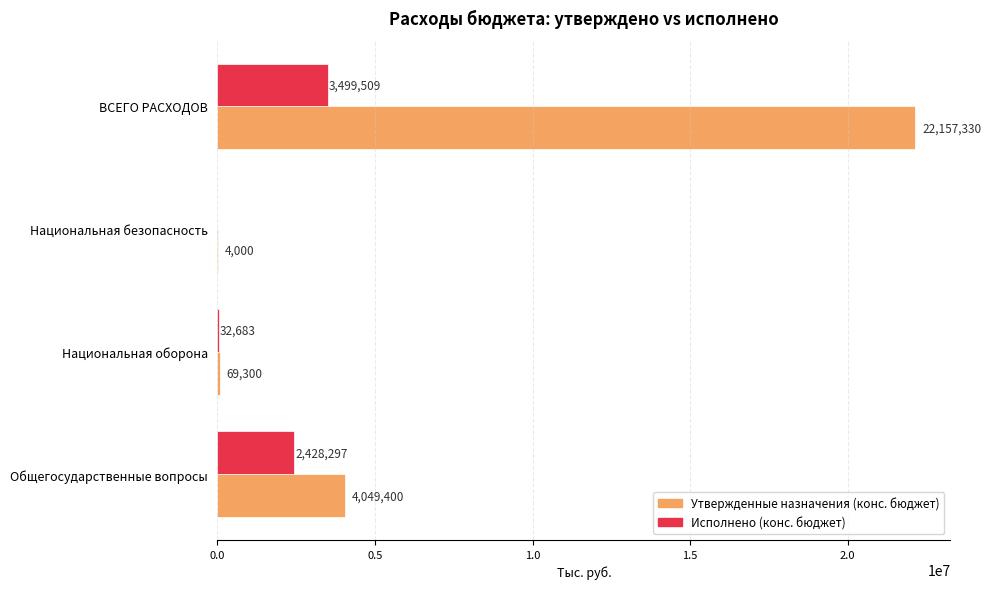

How many series are shown in this chart?

2